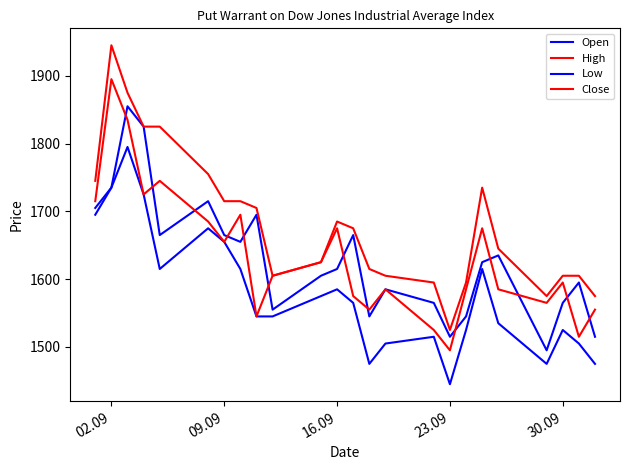

Does the chart display data point markers on the line(s)?

No